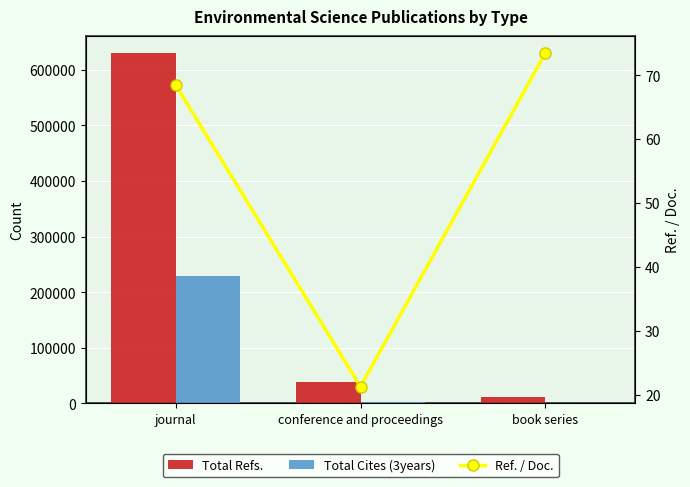

The value of Total Cites (3years) at book series is 583.0. True or false?

True